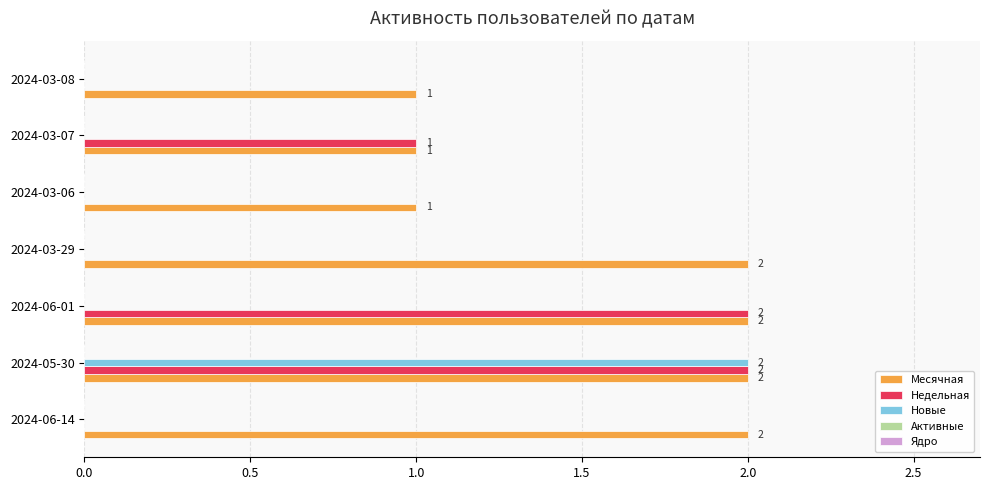

What is the sum of the Месячная values at 2024-03-29 and 2024-05-30?

4